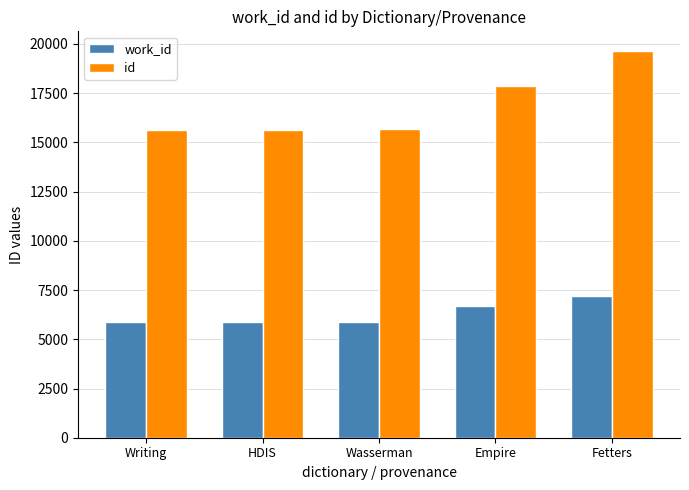

At which category is the sum across all series the highest?

Fetters